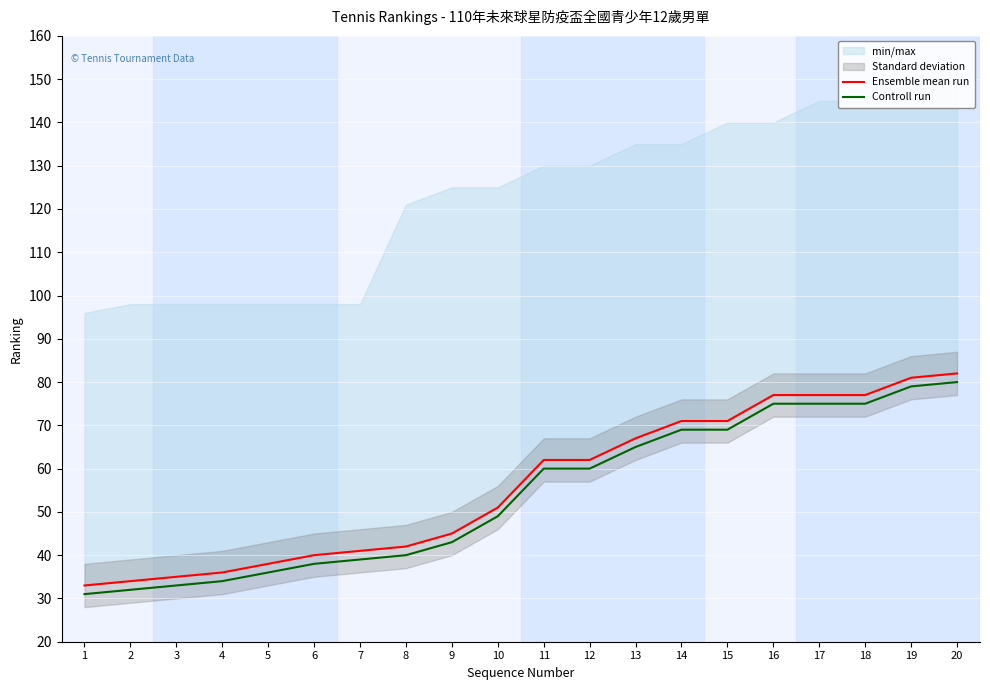

True or false: Ensemble mean run has more than 1 interior local peaks.

False